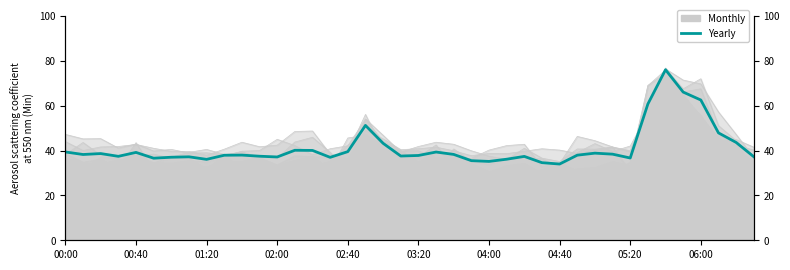

What is the difference between the values at 31 and 12?

1.2